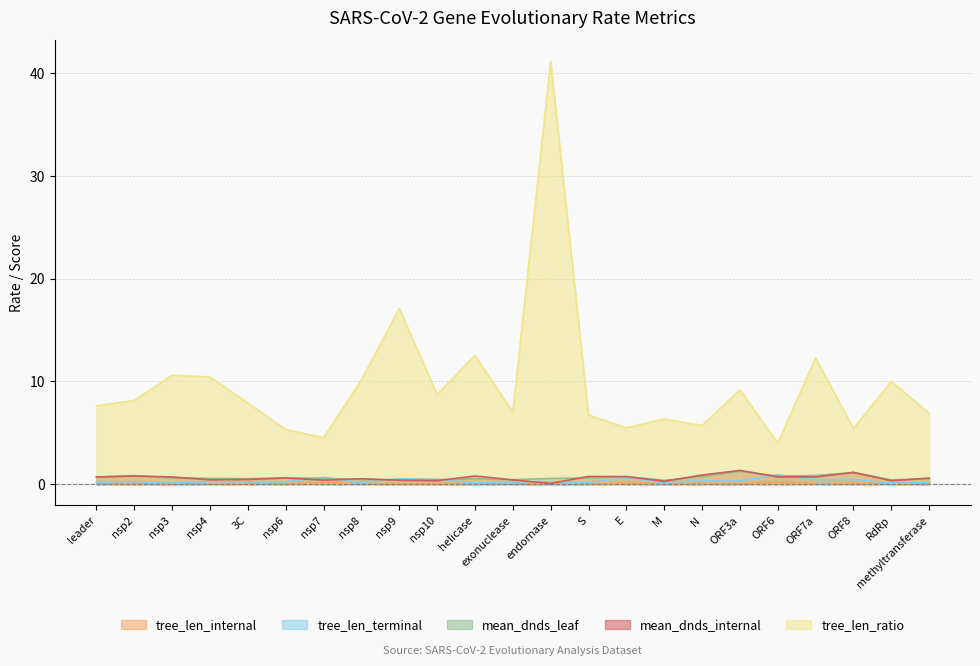

Which series changed the most between nsp4 and helicase?

tree_len_ratio